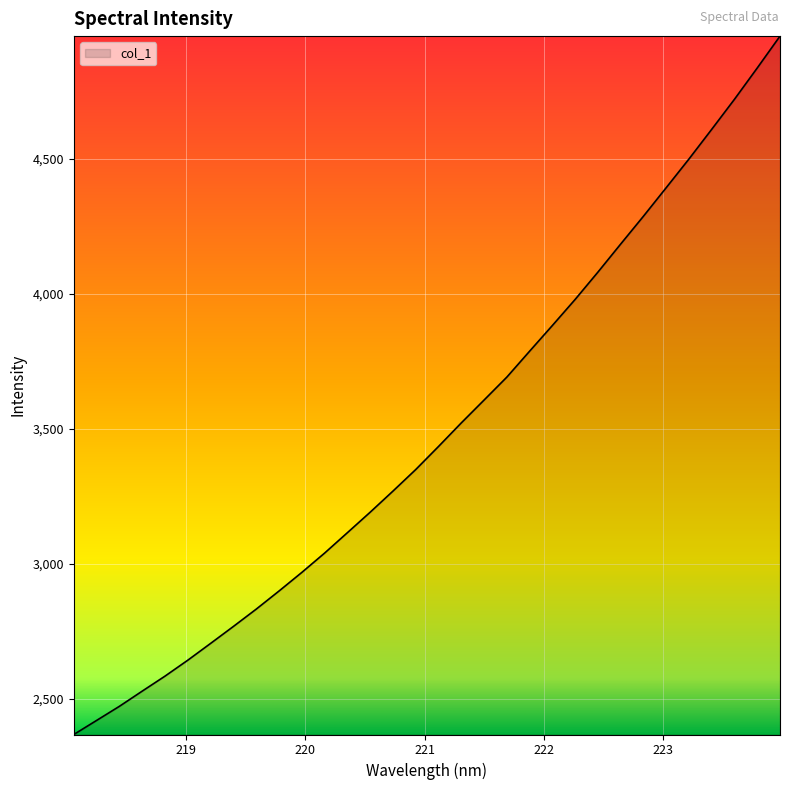

What is the average value?

3488.6